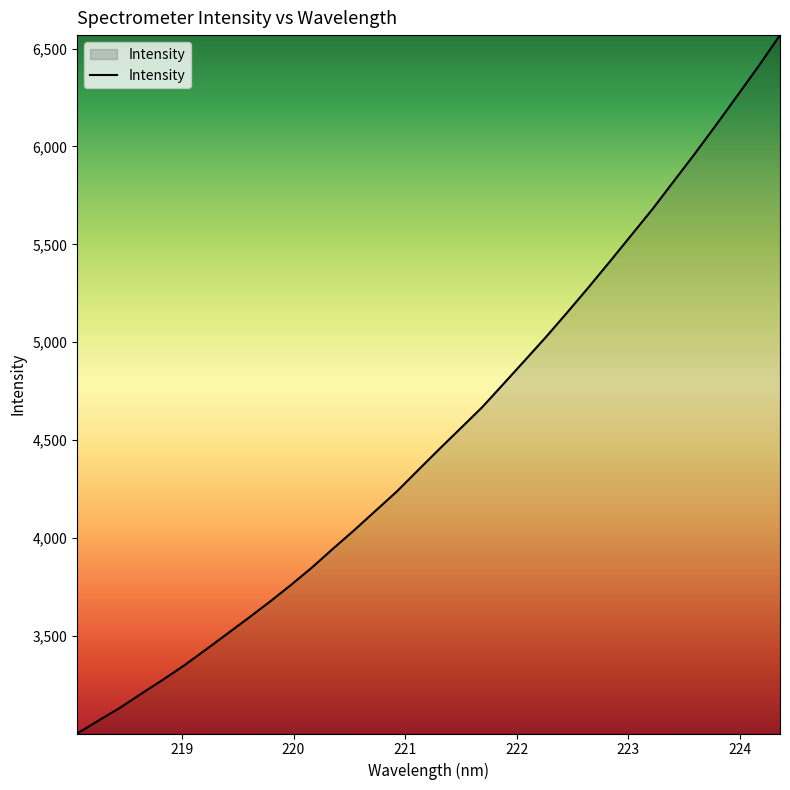

What is the maximum value shown in the chart?

6569.1